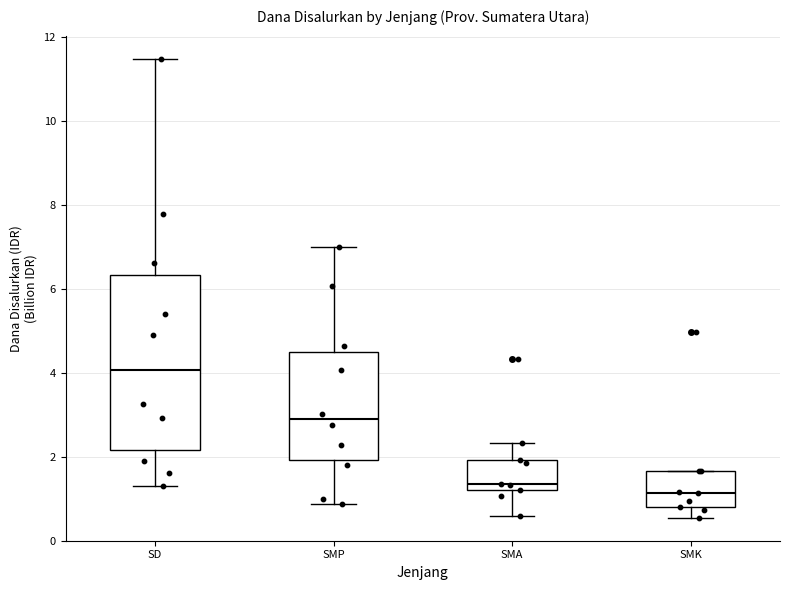

Reading left to right, read every box against the y-axis: the position of its median line, the range the box covers, and the ends of its whiskers. The values are not printed on the chart, so give them approximately, as read against the axis.

SD: median 4.0, box 2.2 to 6.4, whiskers 1.2 to 11.4
SMP: median 2.8, box 2.0 to 4.4, whiskers 0.8 to 7.0
SMA: median 1.4, box 1.2 to 2.0, whiskers 0.6 to 2.4
SMK: median 1.2, box 0.8 to 1.6, whiskers 0.6 to 1.6